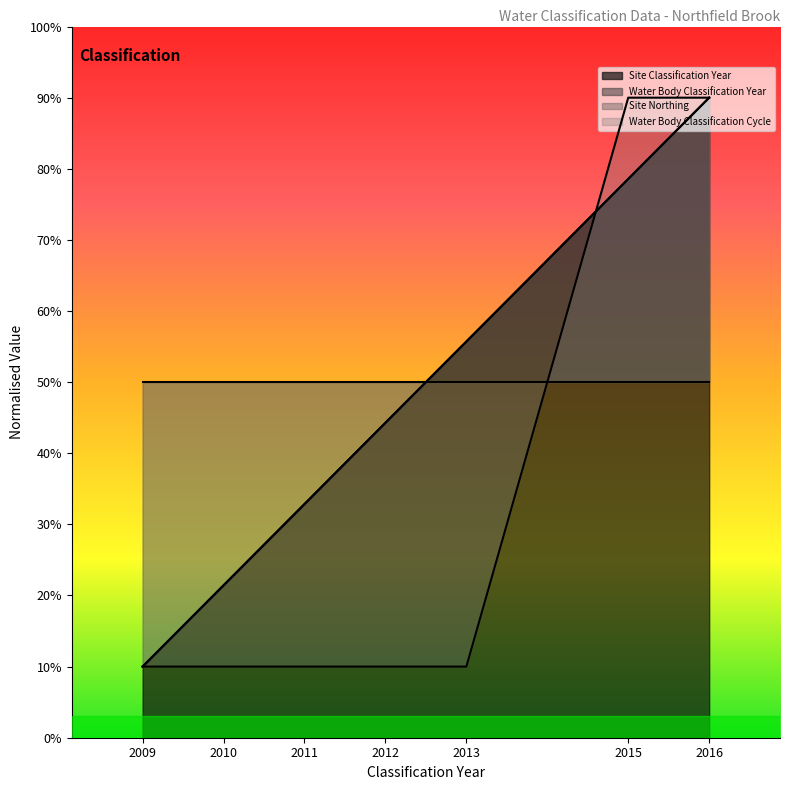

Rank the series by their maximum value, from lowest to highest.

Site Classification Year, Water Body Classification Year, Water Body Classification Cycle